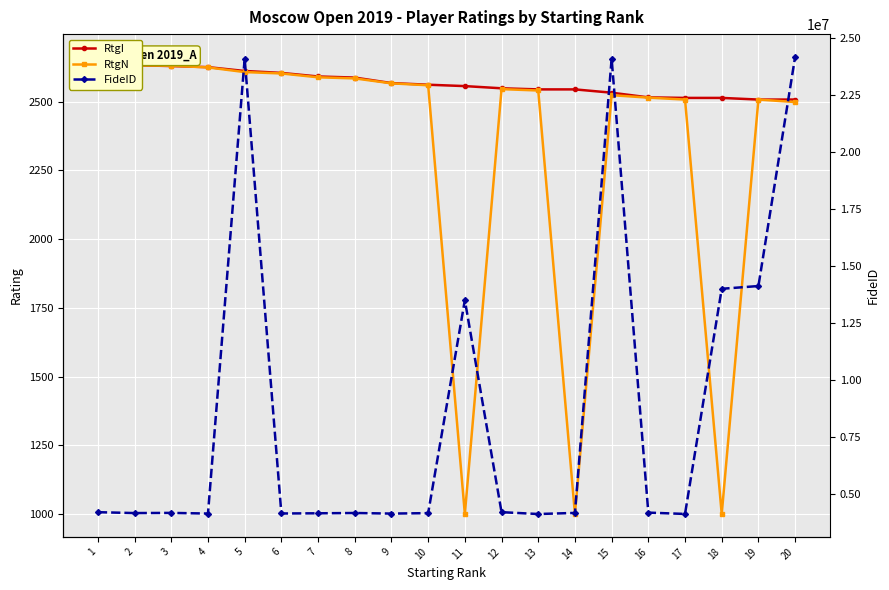

Which category has the highest value in the RtgN series?

1